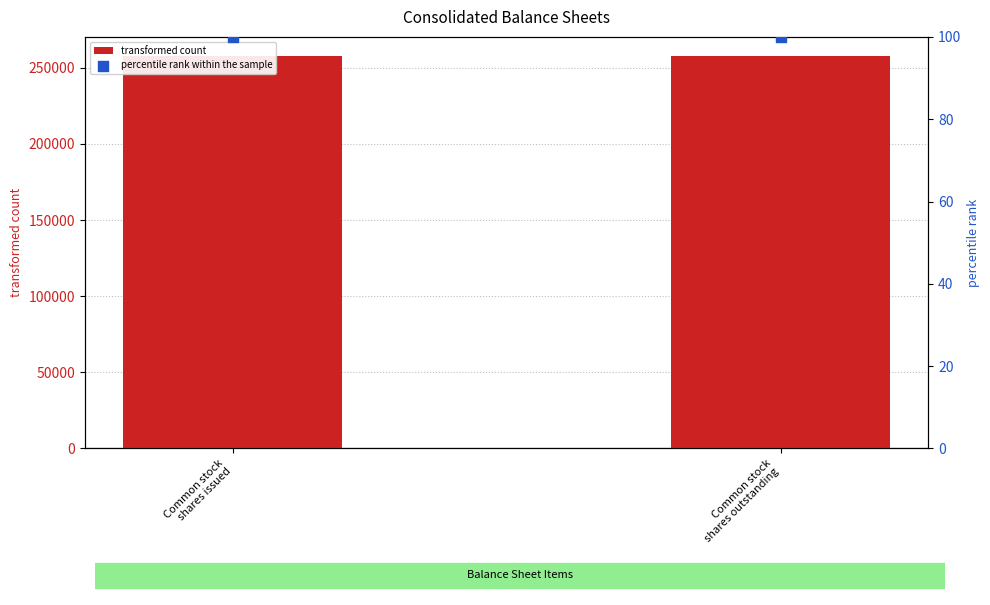

Is the value of transformed count at Common stock
shares outstanding greater than the value of percentile rank within the sample at Common stock
shares issued?

Yes